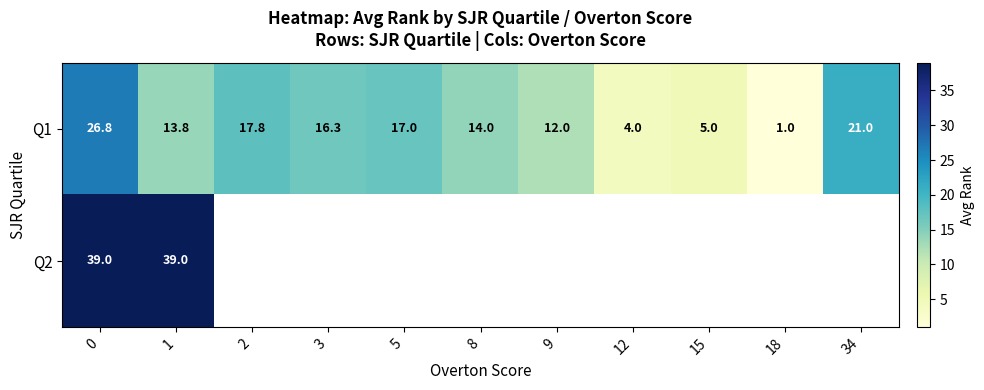

Which series has the widest spread of values?

Q1